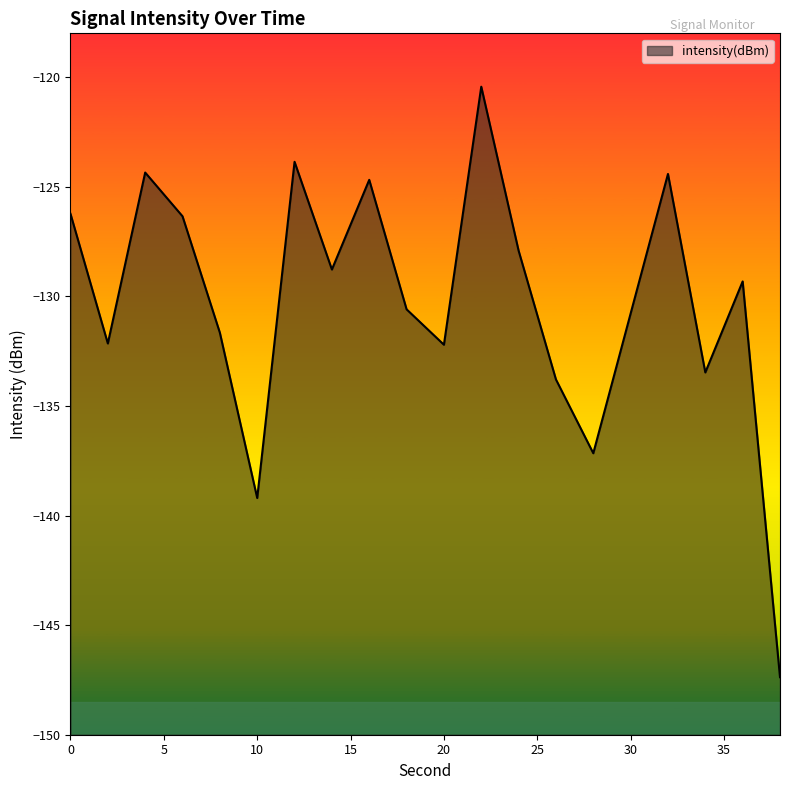

Does the chart have visible grid lines?

No